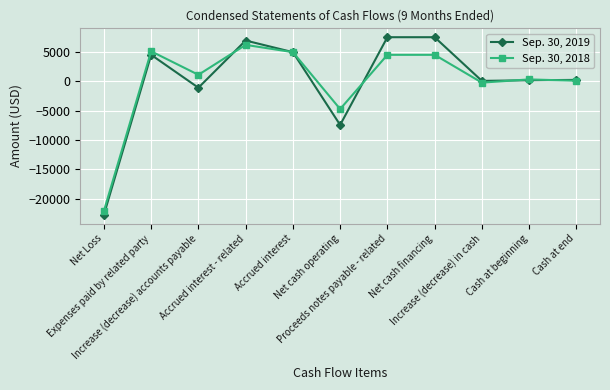

At which category is the sum across all series the highest?

Accrued interest - related